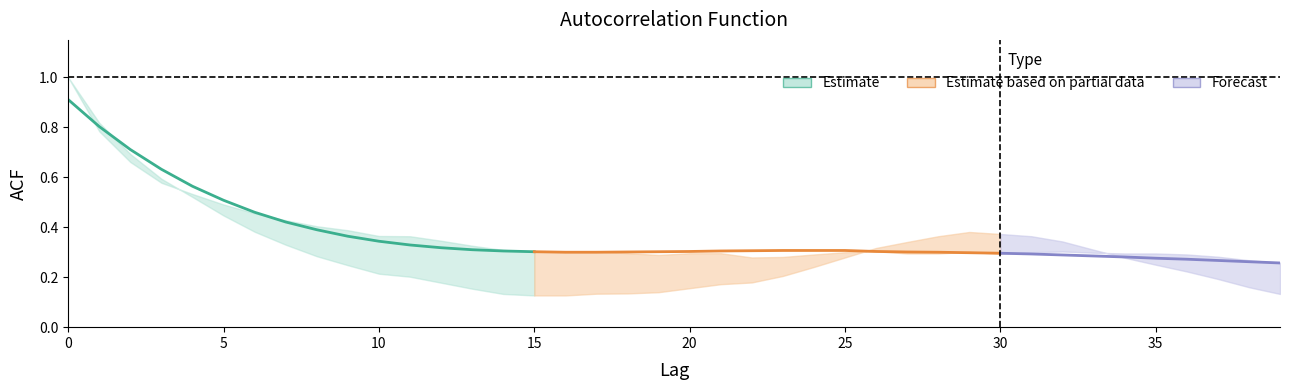

What is the lowest value of the acf_shown_smooth series?

0.3